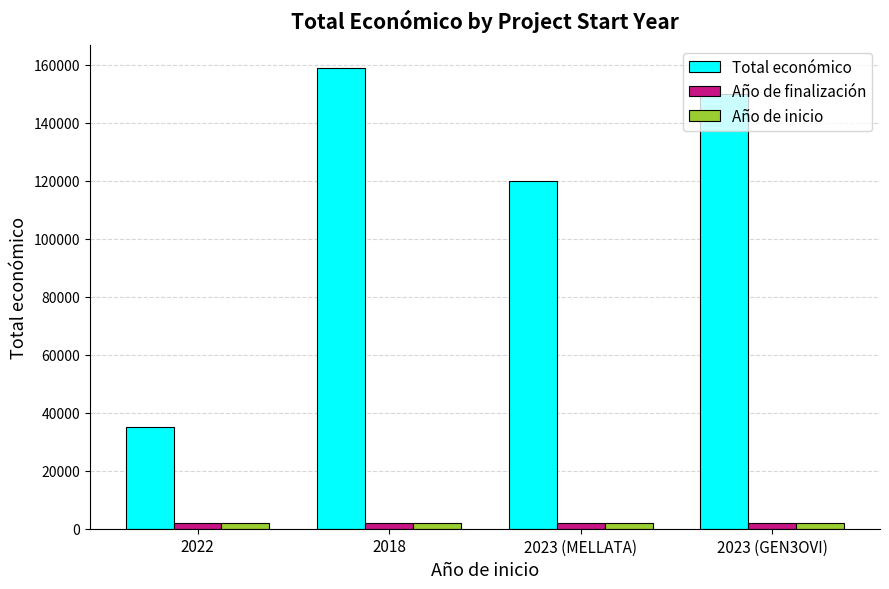

What is the sum of all Año de finalización values?

8096